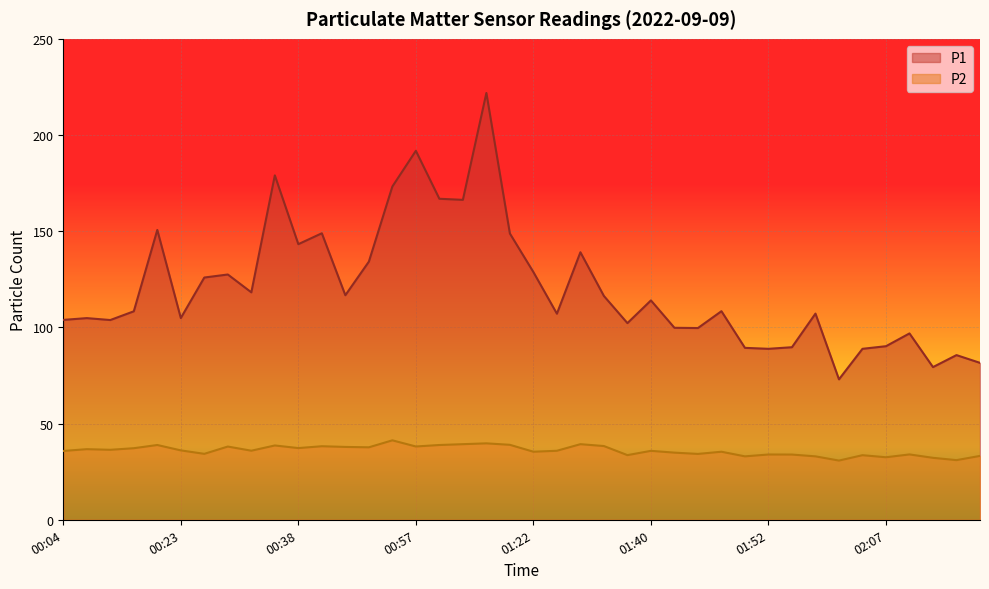

How many lines are shown in the chart?

2